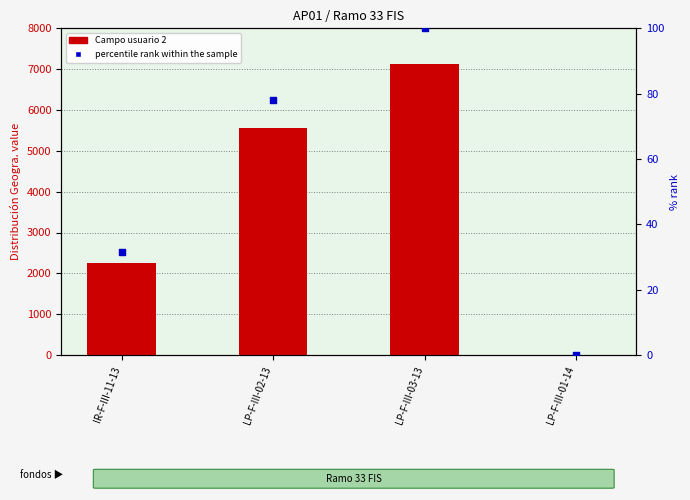

Is the value of Campo usuario 2 (distribución) at LP-F-III-02-13 greater than the value of percentile rank within the sample at LP-F-III-01-14?

Yes